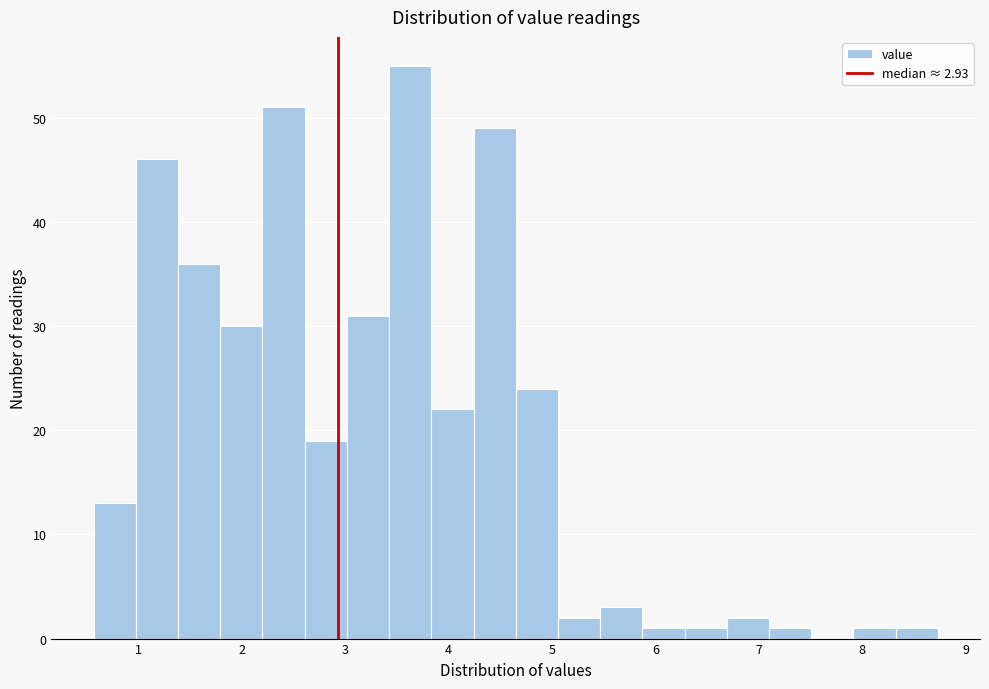

Reading left to right, transcribe this chart: for each bar, give the range it covers on the x-axis and its height. Neither the bar edges nor the heights are printed on the chart, so give them approximately, as read against the axes.

0.6 to 1.0: 13
1.0 to 1.4: 46
1.4 to 1.8: 36
1.8 to 2.2: 30
2.2 to 2.6: 51
2.6 to 3.0: 19
3.0 to 3.4: 31
3.4 to 3.8: 55
3.8 to 4.2: 22
4.2 to 4.7: 49
4.7 to 5.1: 24
5.1 to 5.5: 2
5.5 to 5.9: 3
5.9 to 6.3: 1
6.3 to 6.7: 1
6.7 to 7.1: 2
7.1 to 7.5: 1
7.5 to 7.9: 0
7.9 to 8.3: 1
8.3 to 8.7: 1